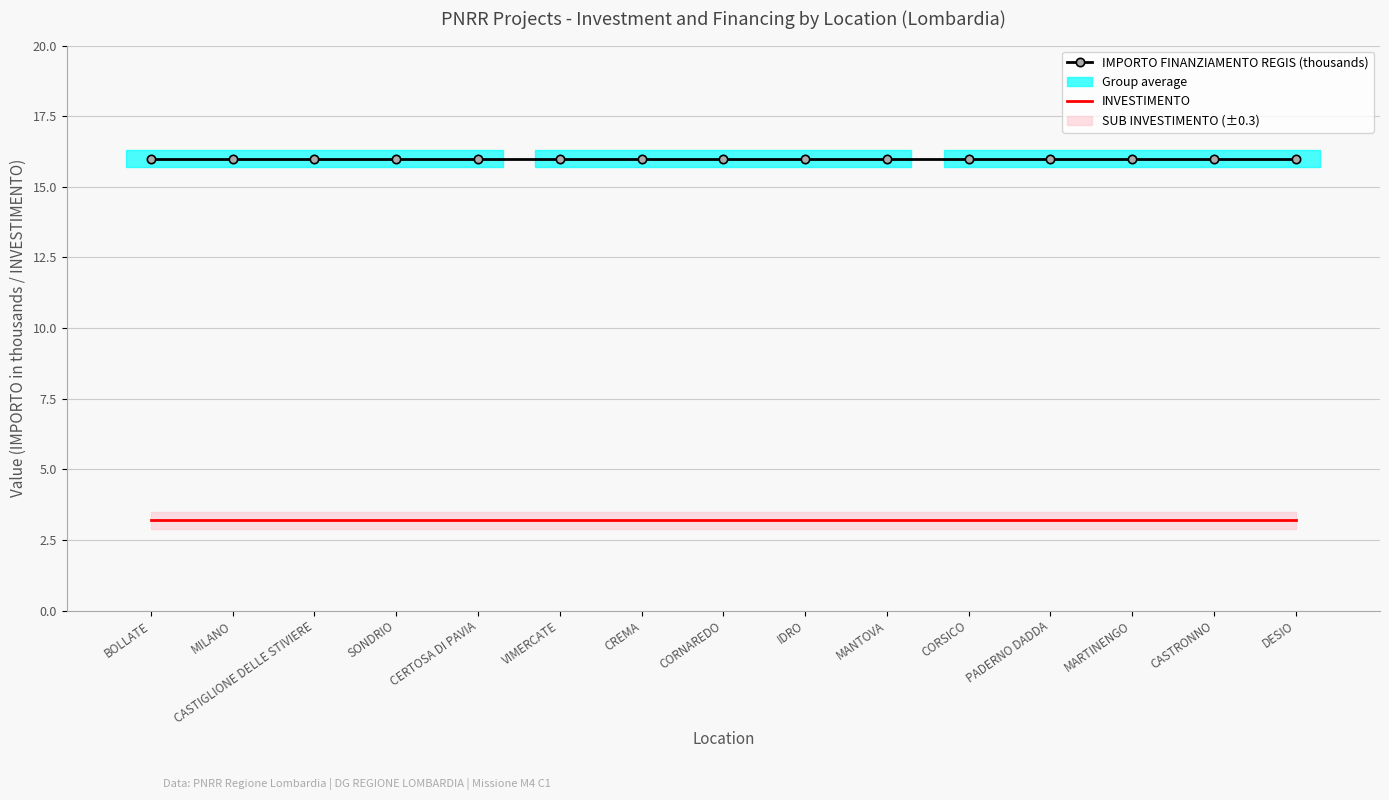

List the series in order of their peak value, highest first.

IMPORTO FINANZIAMENTO REGIS (thousands), INVESTIMENTO